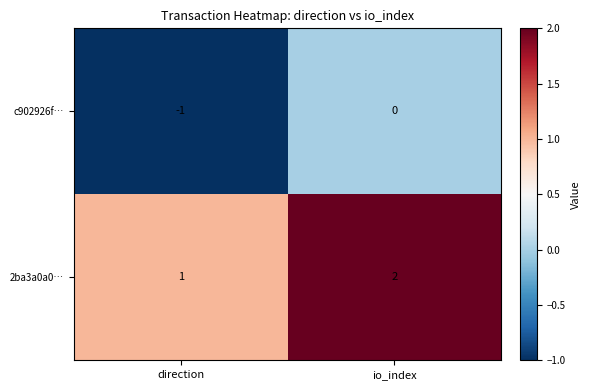

Which series has the largest total across all categories?

2ba3a0a0…